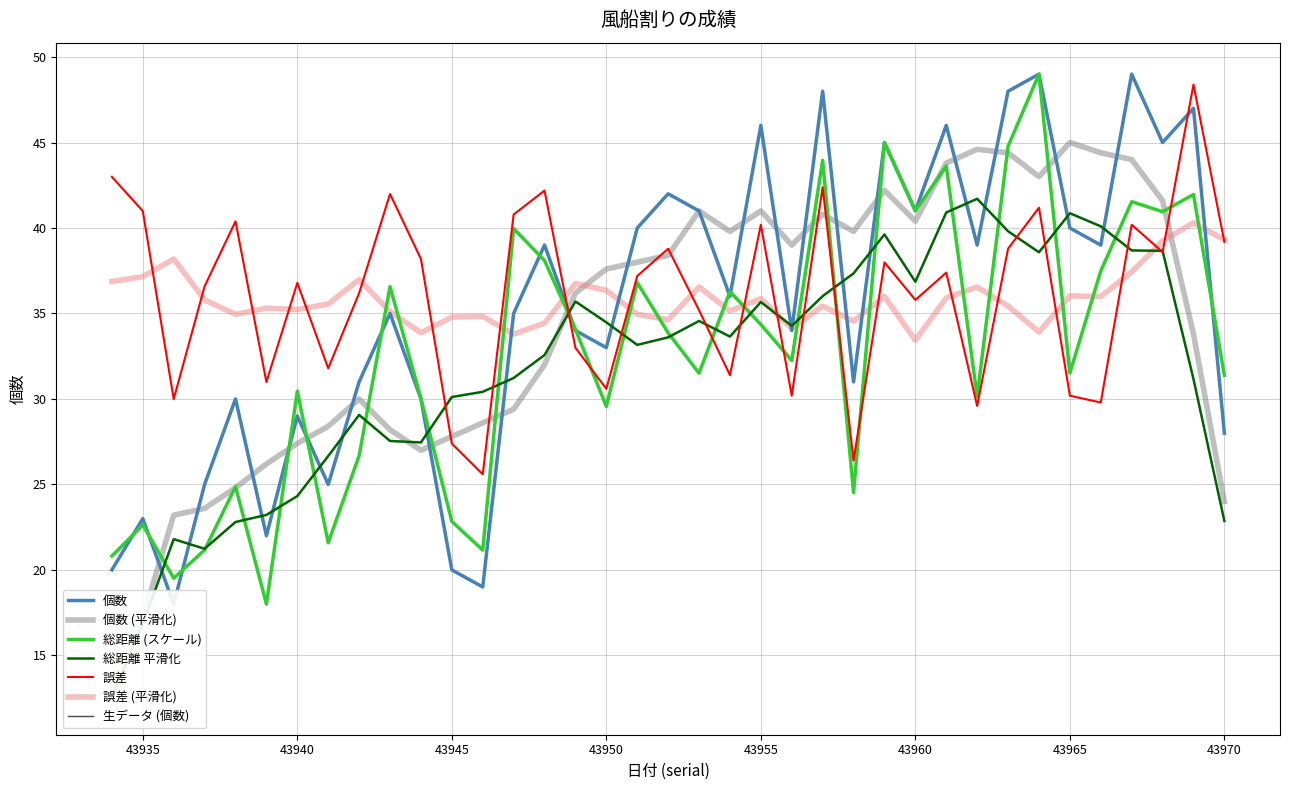

True or false: 総距離 (スケール) has a value of 19.8 at 43950.

False